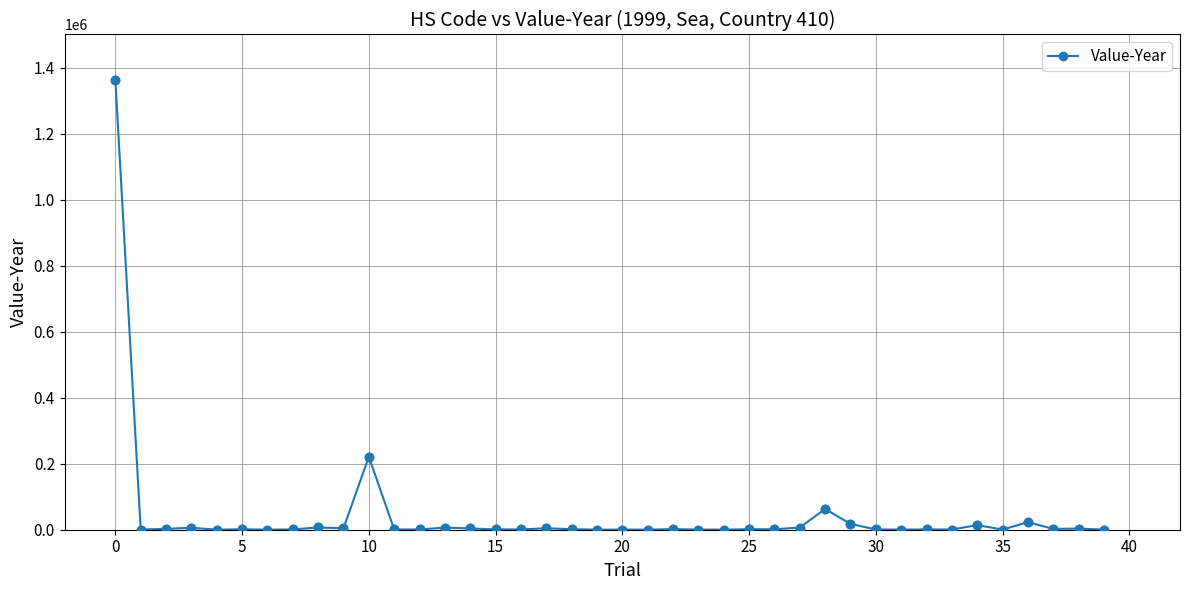

What is the average value?

44143